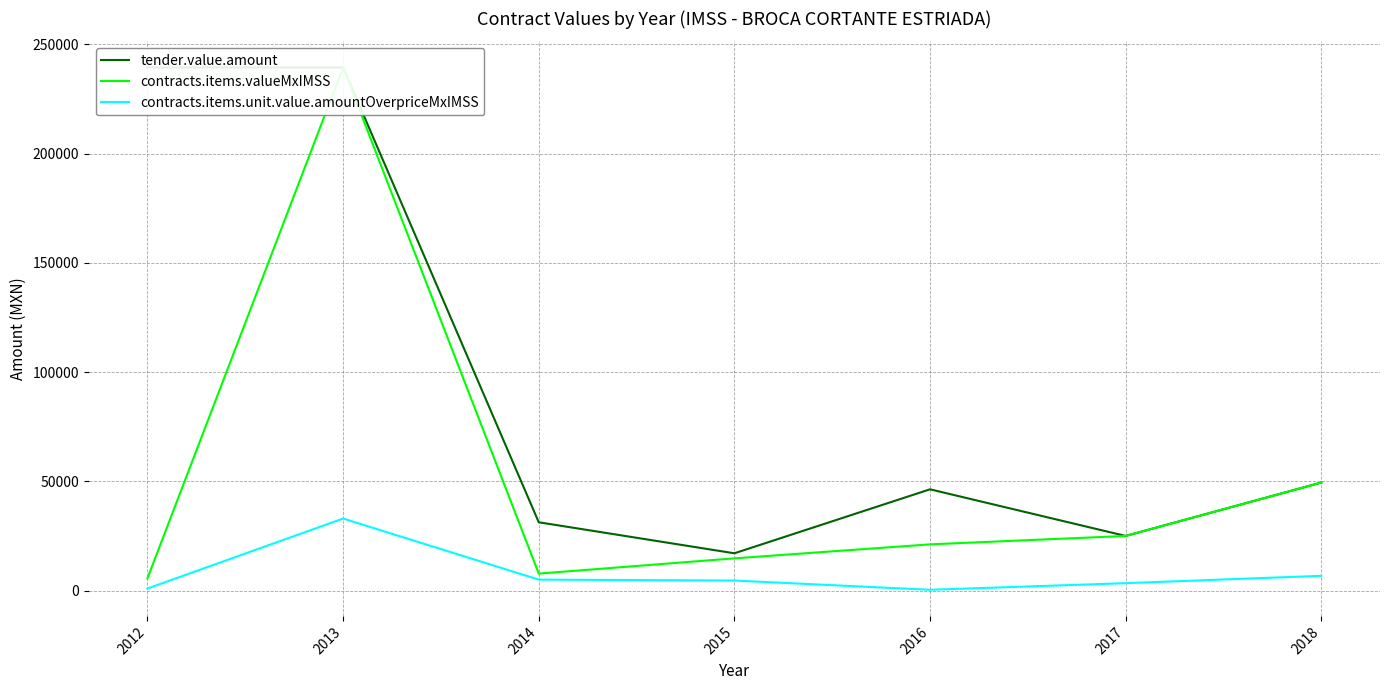

Which series has the widest spread of values?

contracts.items.valueMxIMSS